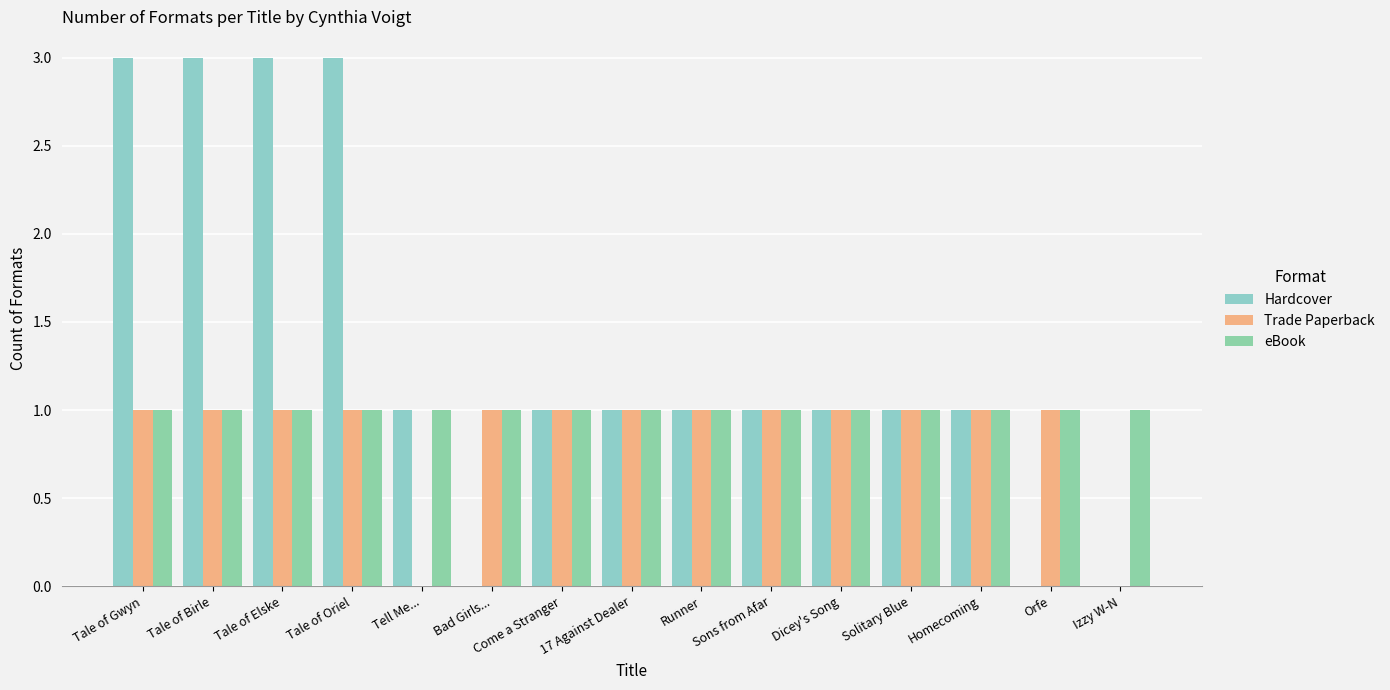

At which label is Trade Paperback closest to 0?

Tell Me...